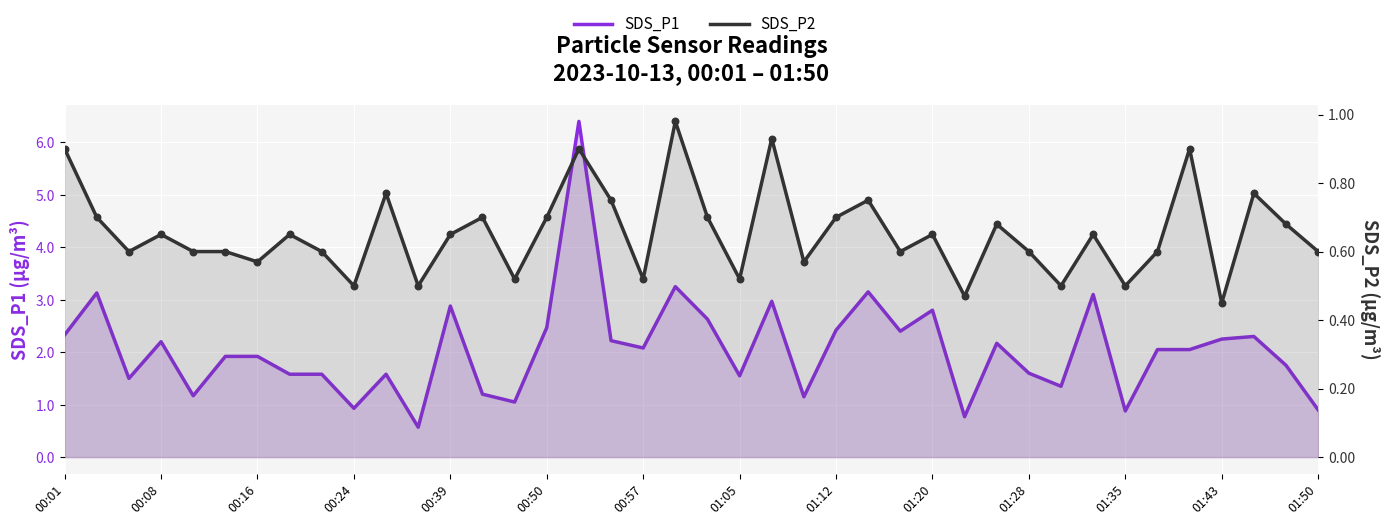

What are all the series names shown in the legend?

SDS_P1, SDS_P2